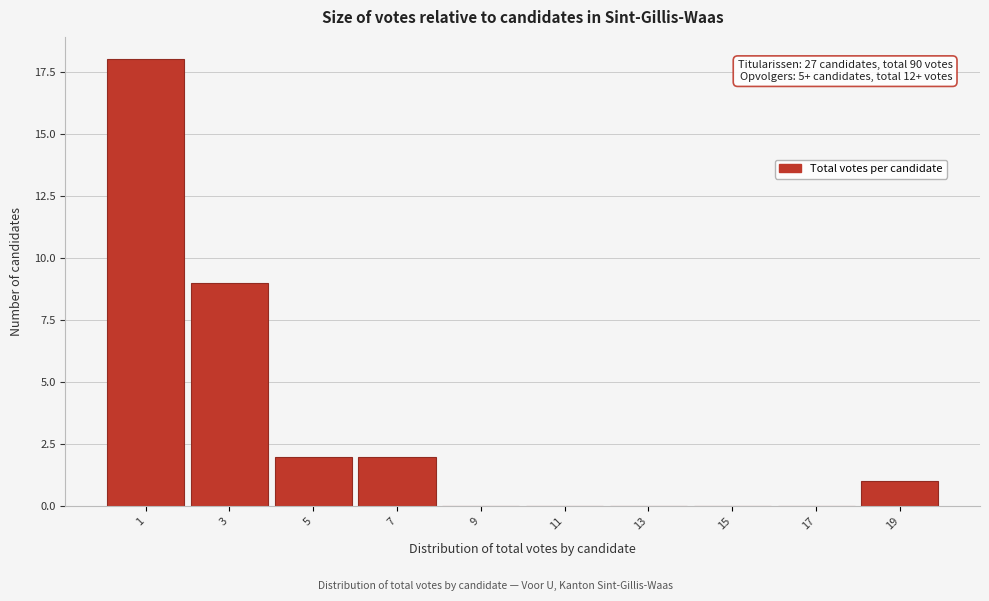

Reading left to right, list all the values displayed in this chart.

1=18	3=9	5=2	7=2	9=0	11=0	13=0	15=0	17=0	19=1